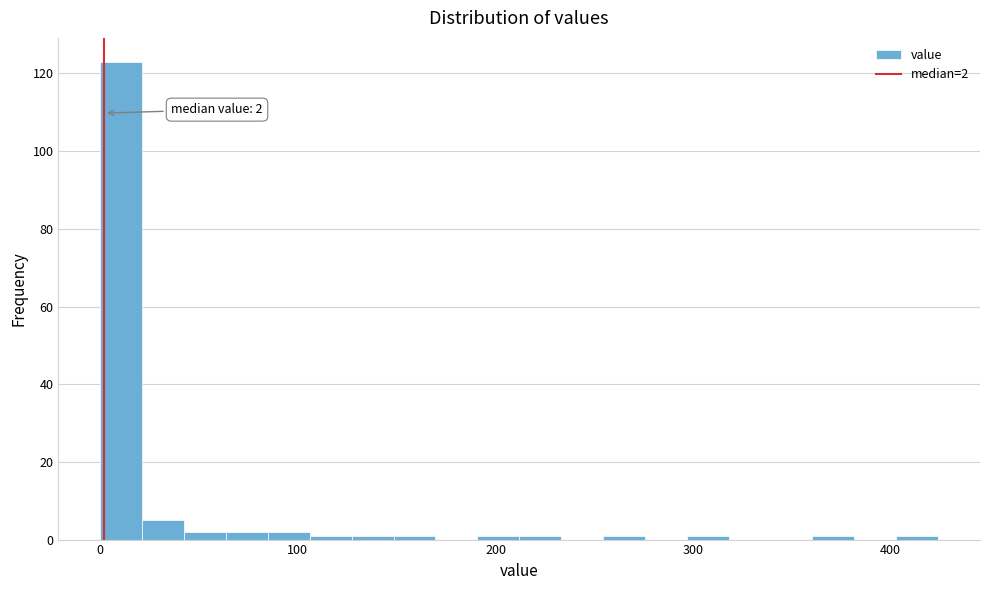

Around what value on the x-axis is the tallest bar? Give the approximate position of its centre, as read against the axis.

10